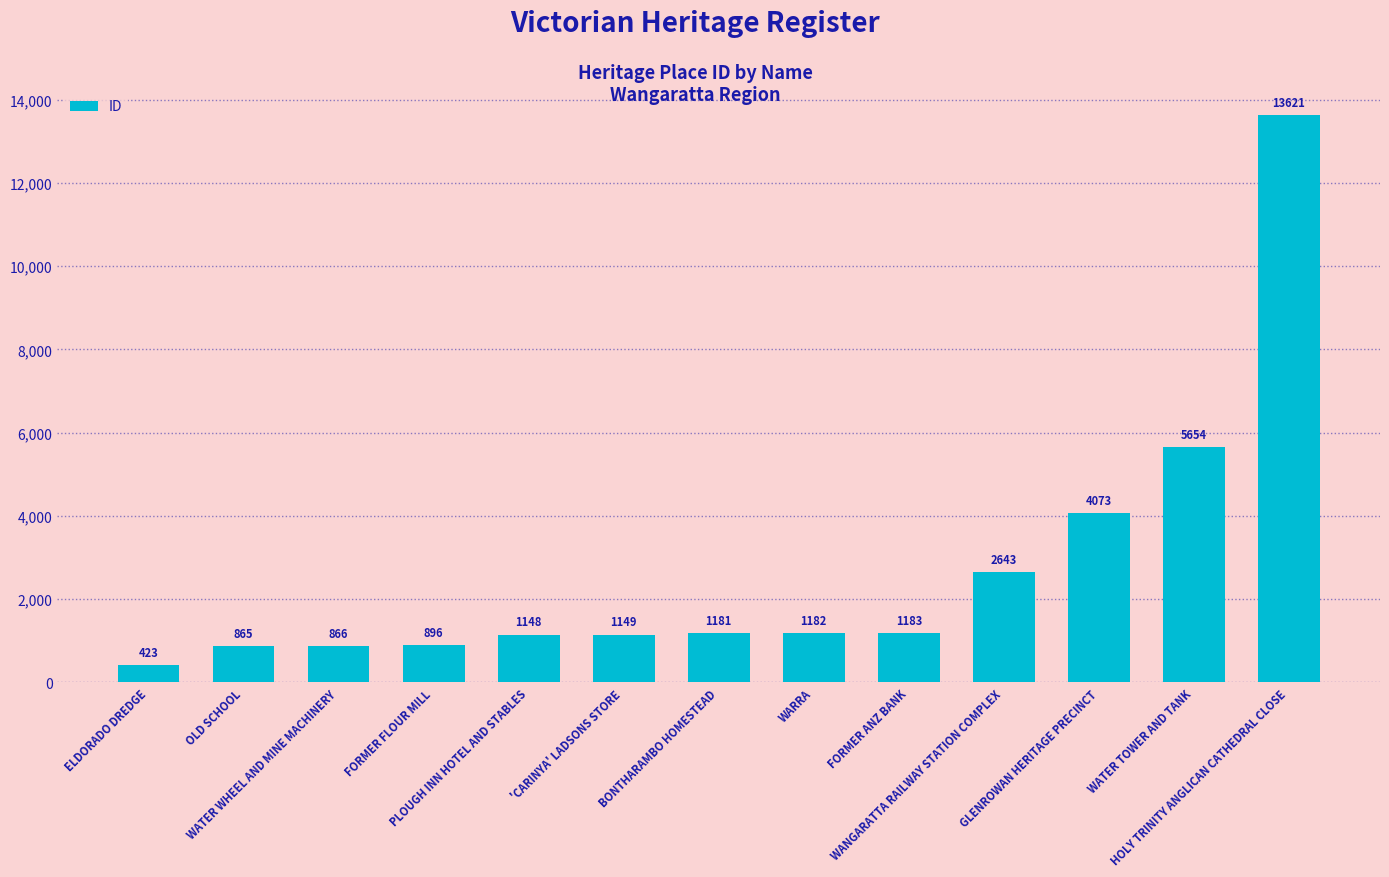

What is the difference between the second highest and second lowest values?

4789